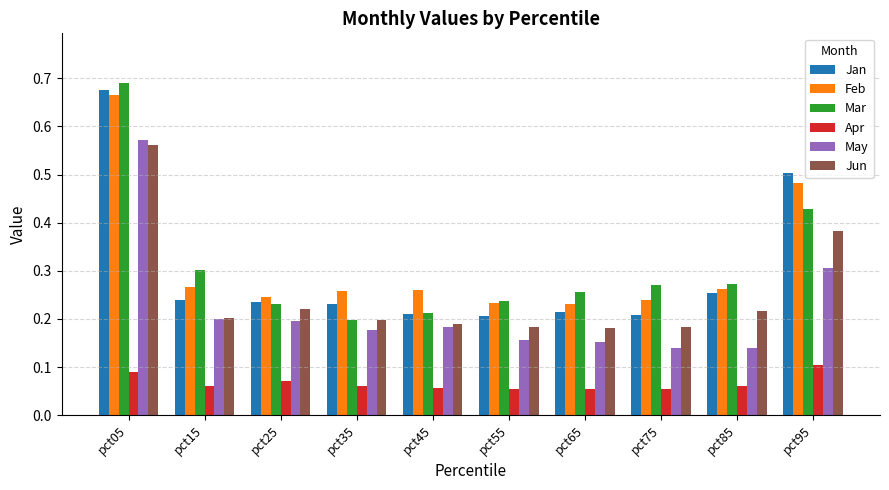

How many Apr values are between 0 and 1?

10